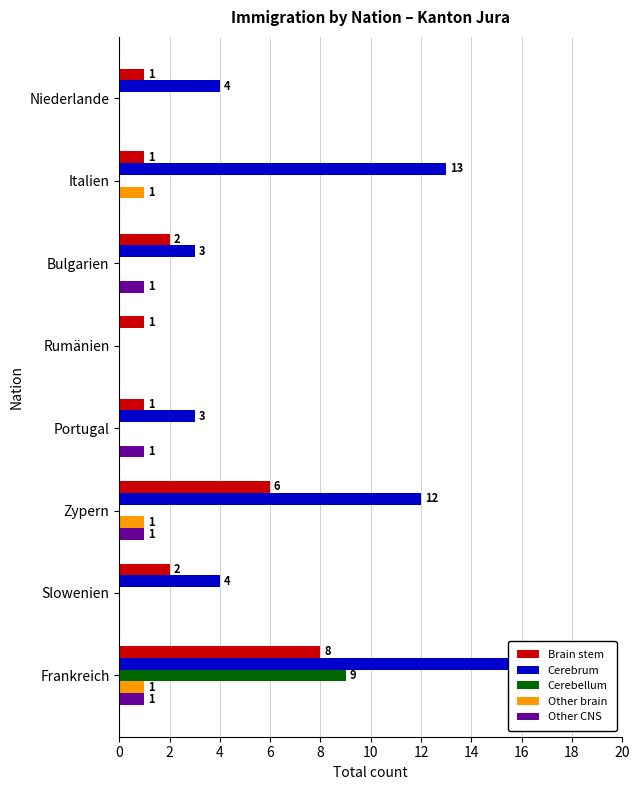

Which series has the largest range (max minus min)?

Cerebrum